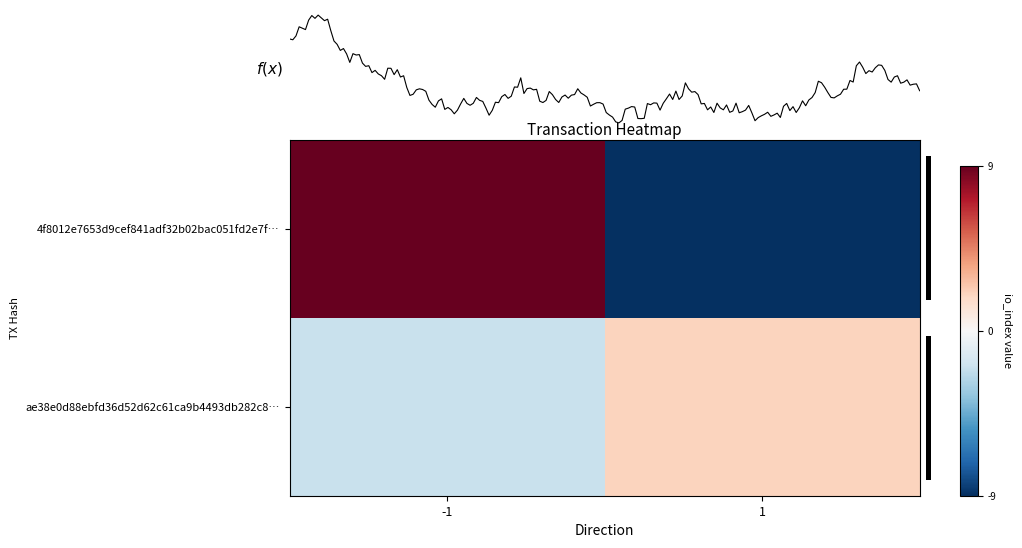

Which series has the widest spread of values?

row_0